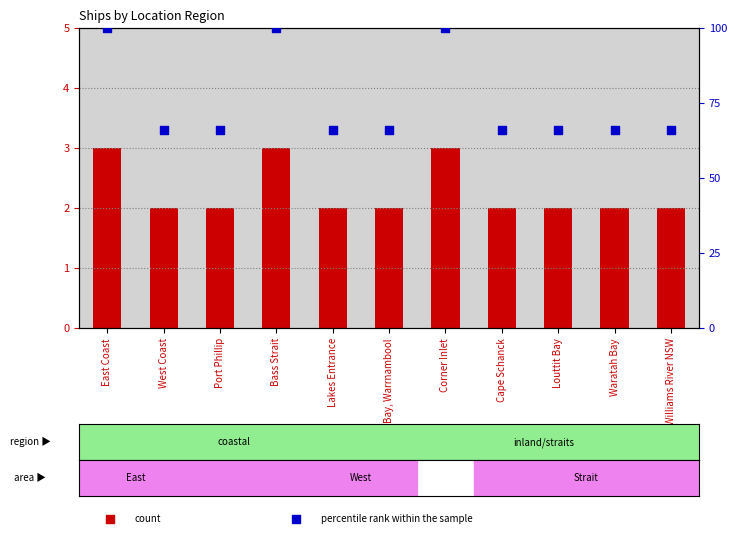

Which series has the largest total across all categories?

percentile rank within the sample